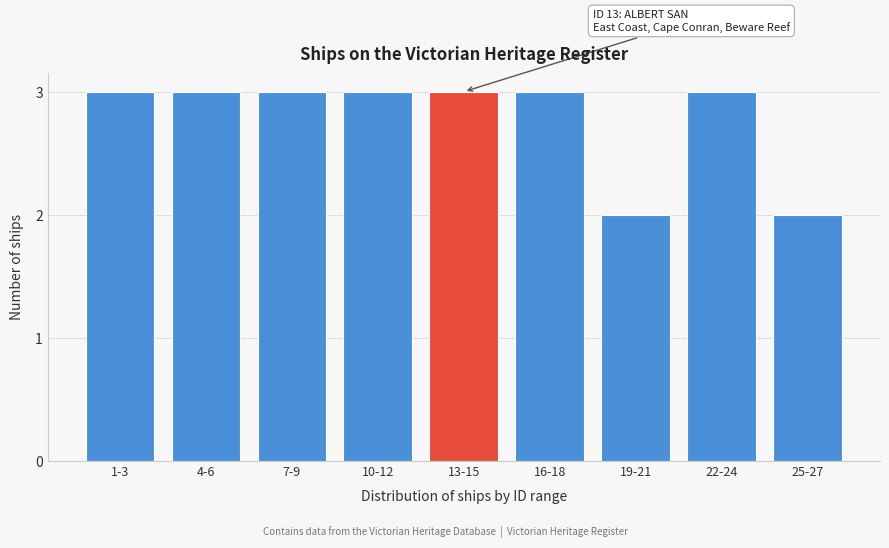

Reading right to left, list all the values displayed in this chart.

2	3	2	3	3	3	3	3	3